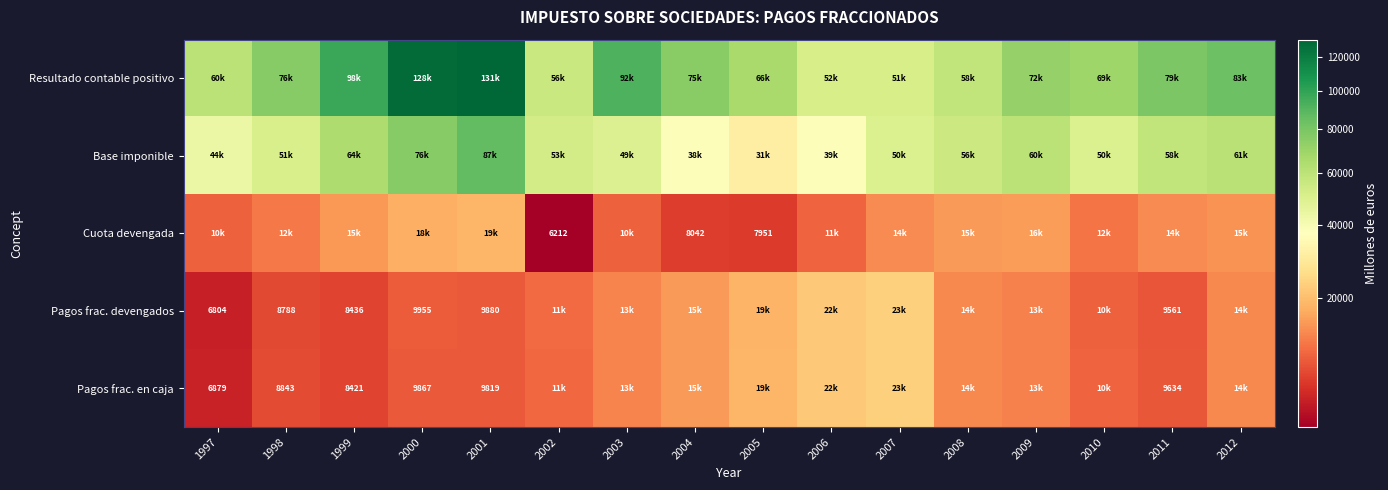

What is the greatest value displayed?

130984.5